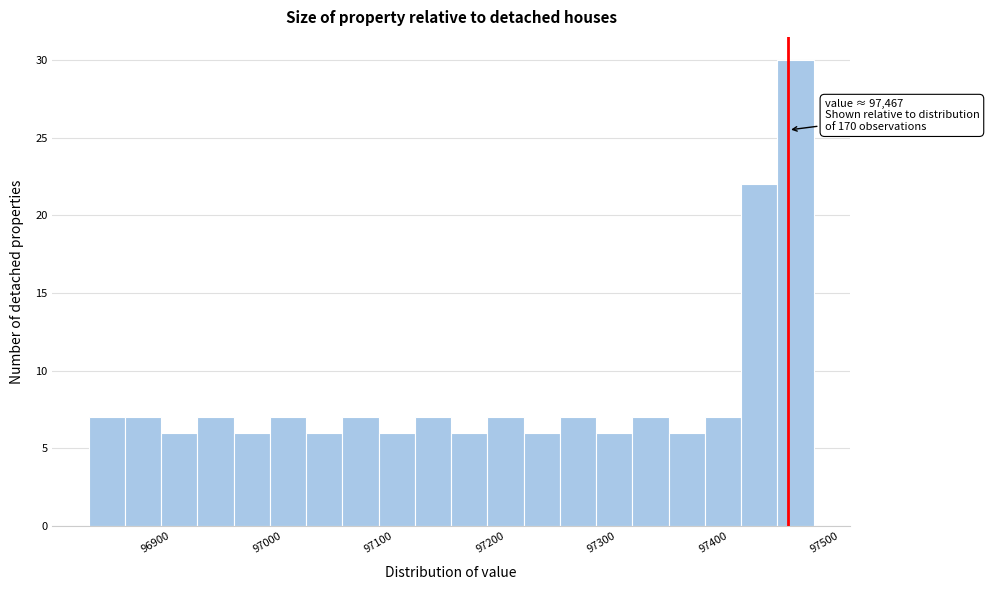

Read against the x-axis, roughly where is the centre of the tallest bar?

97470